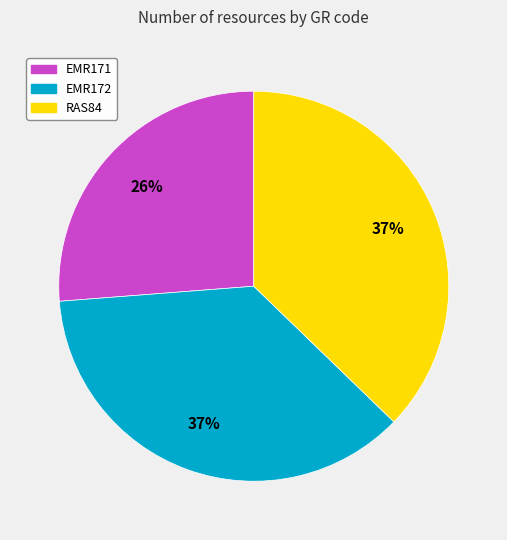

Does RAS84 represent more than half of the total?

No